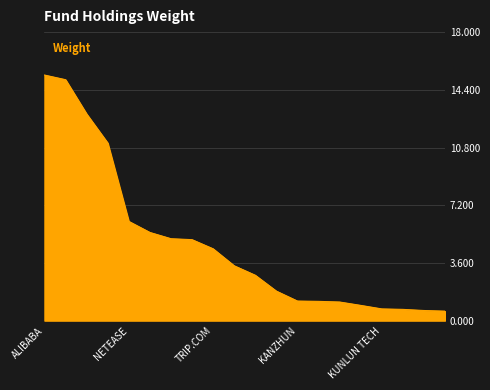

What is the difference between the maximum and minimum values?

14.7